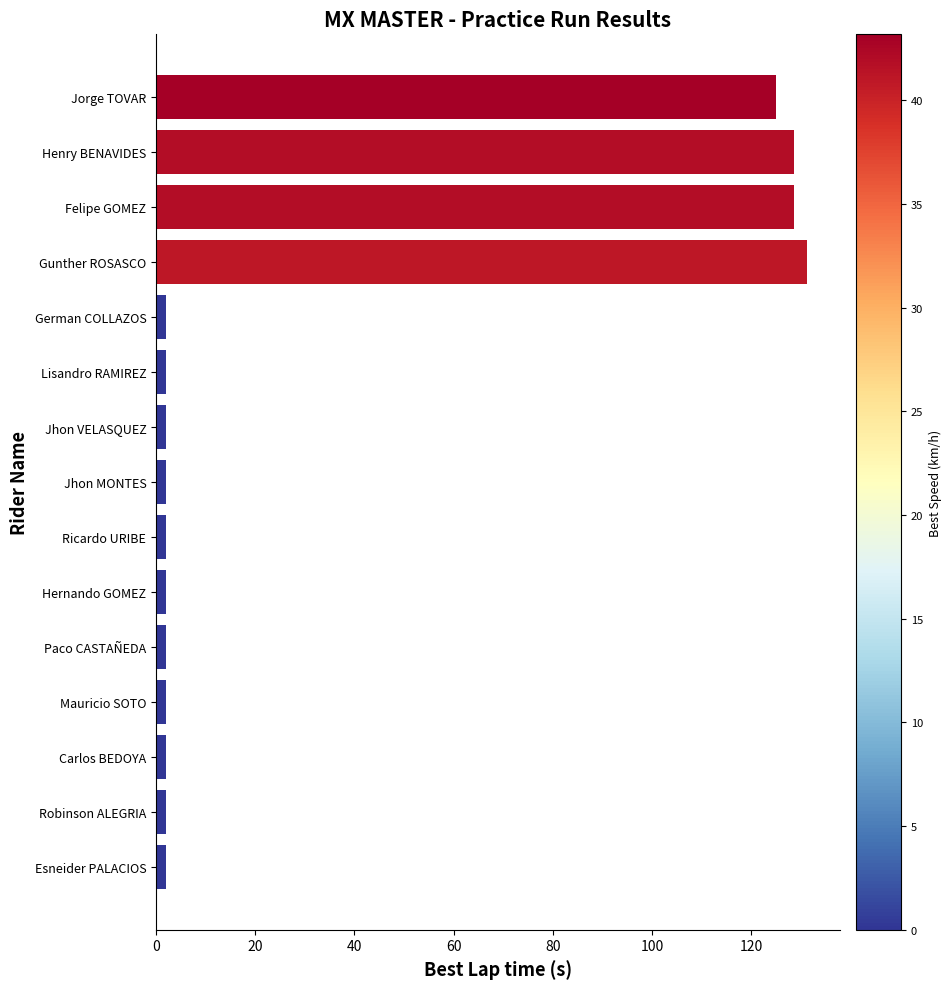

Reading bottom to top, extract all data points from this chart.

2.0	2.0	2.0	2.0	2.0	2.0	2.0	2.0	2.0	2.0	2.0	131.3	128.6	128.6	125.0